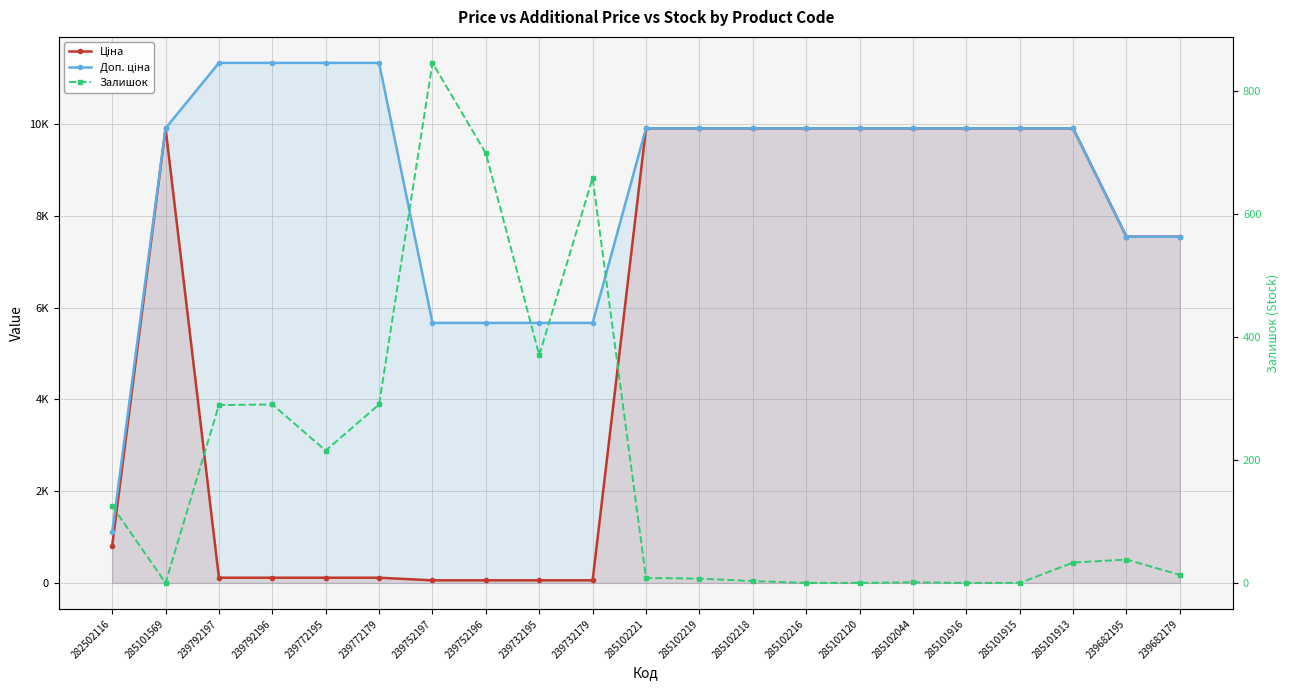

Where is Залишок nearest to the value 422?

239732195